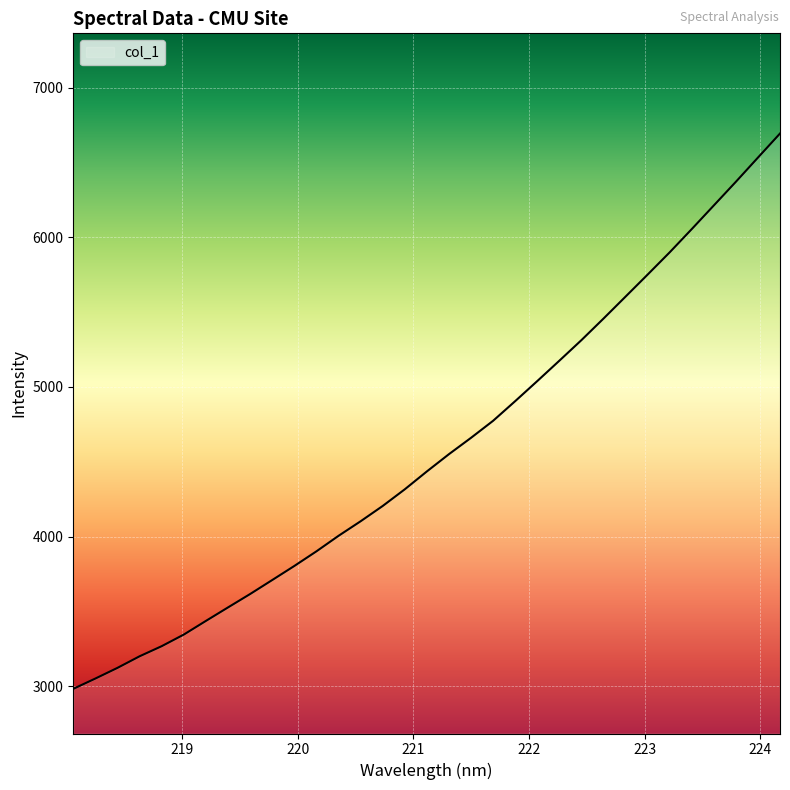

How many lines are shown in the chart?

1